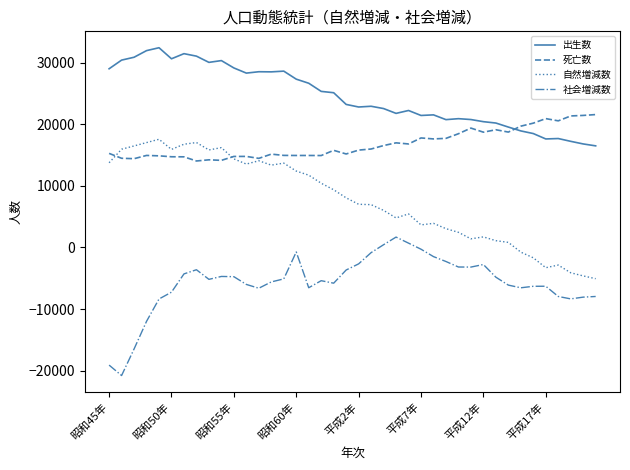

Rank the series by their maximum value, from lowest to highest.

社会増減数, 自然増減数, 死亡数, 出生数